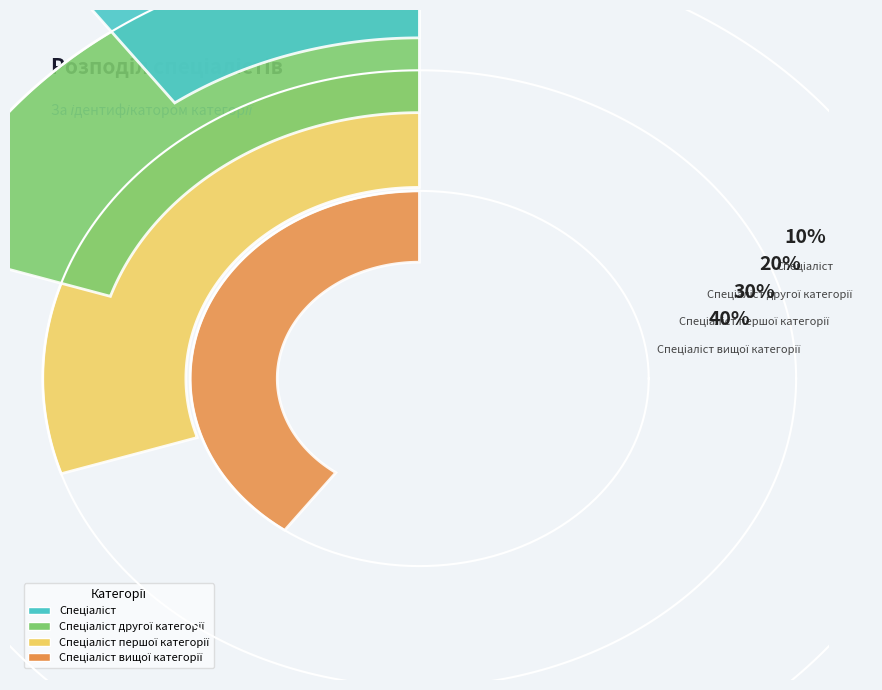

What percentage do Спеціаліст вищої категорії and Спеціаліст together represent?

50.0%